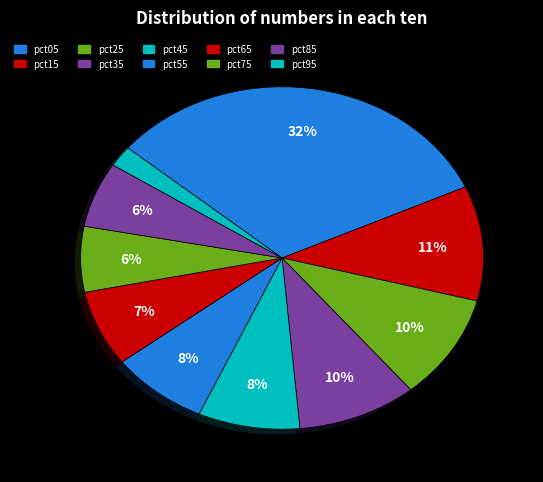

What is the change in value from pct25 to pct85?

-0.5